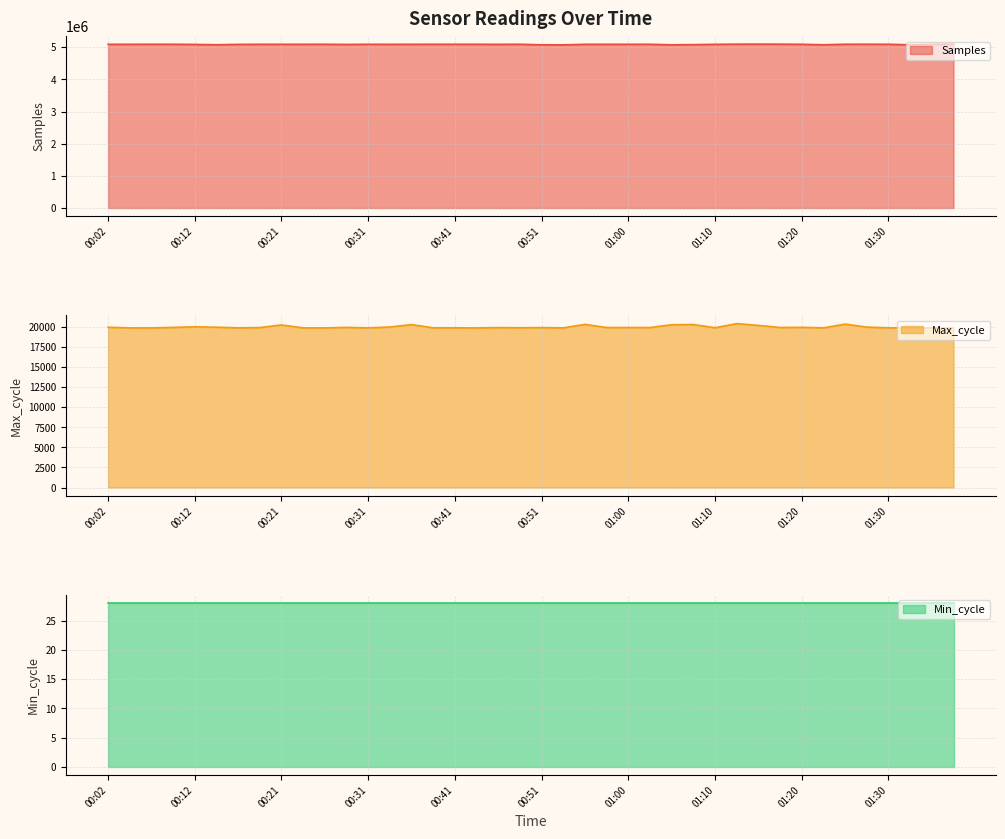

What is the maximum value shown in the chart?

5096604